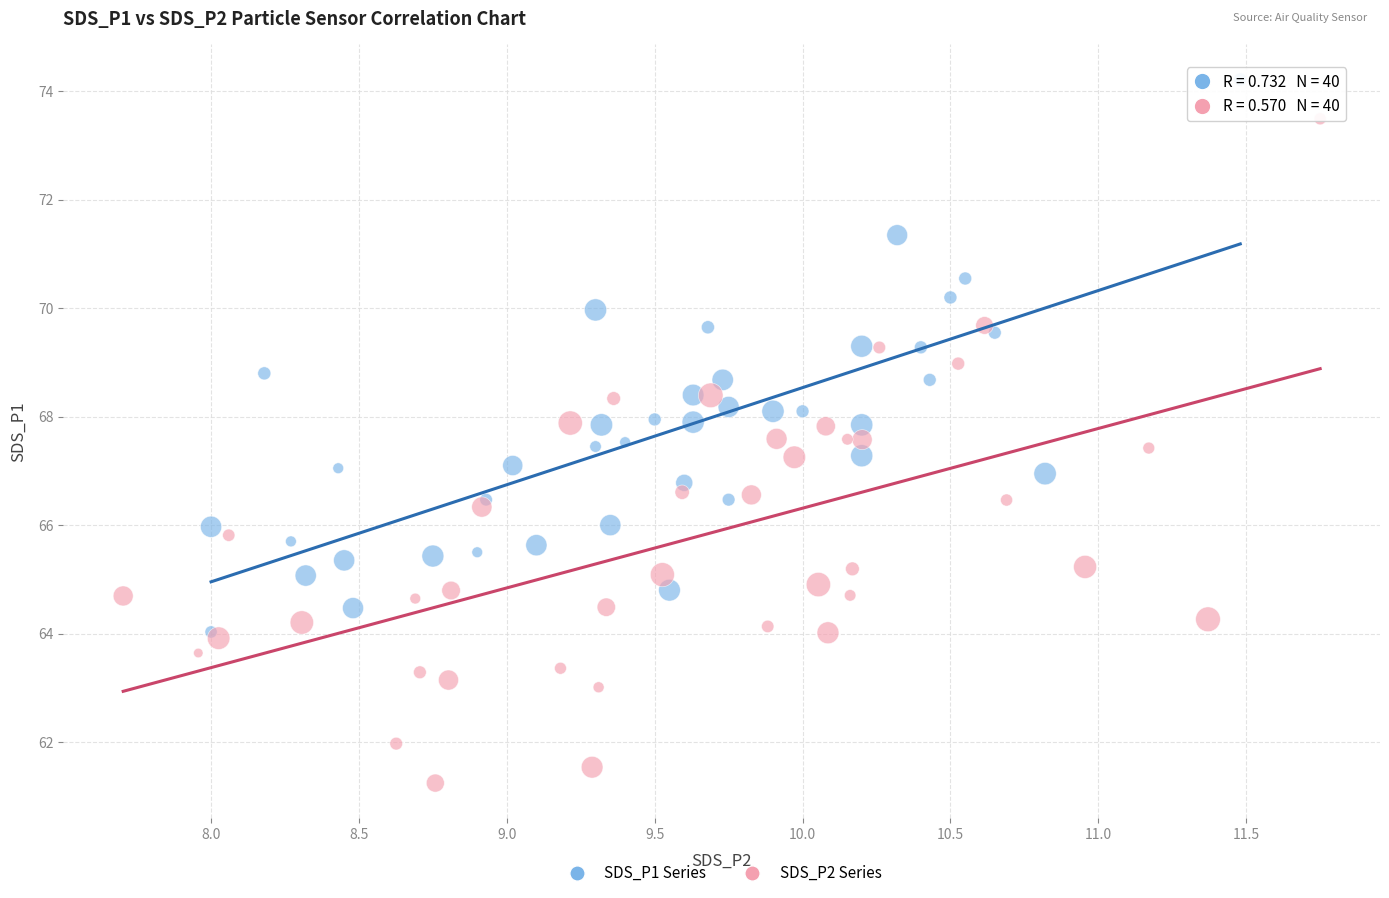

Which series reaches the minimum Y coordinate?

SDS_P2 Series